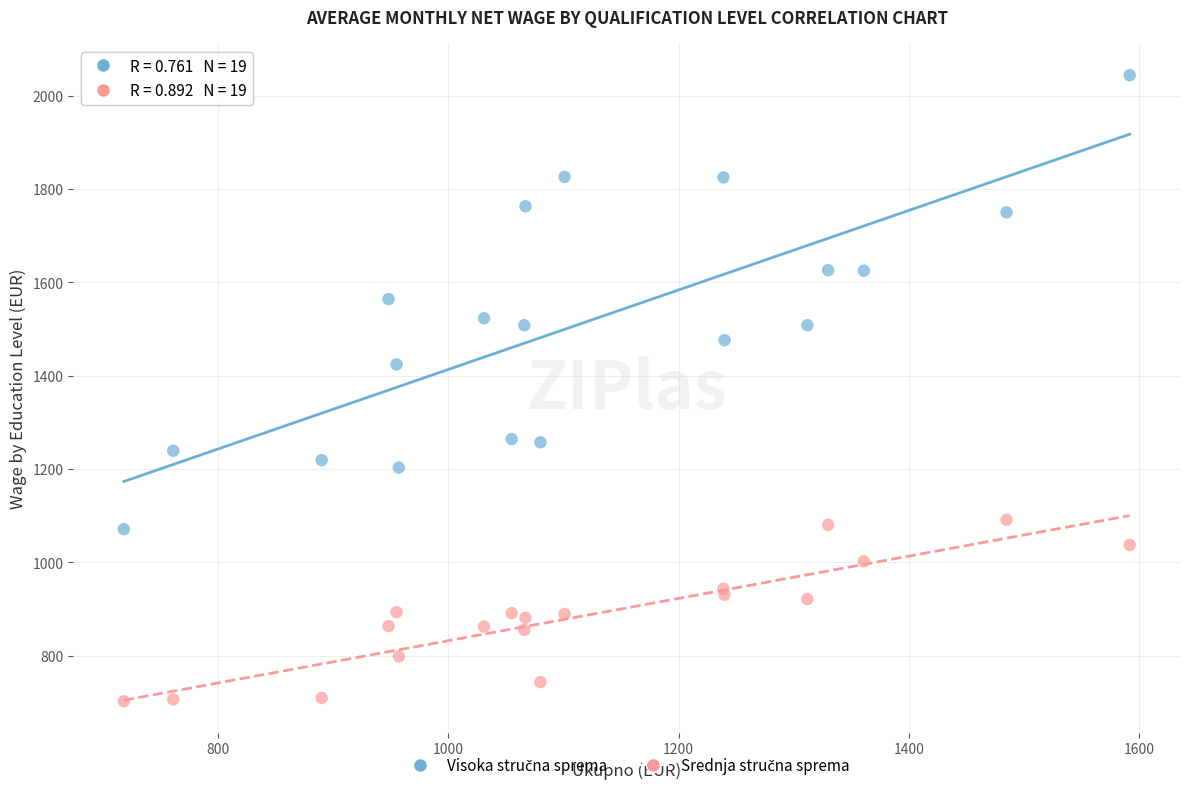

What is the X range (max minus min) for the scatter plot?

874